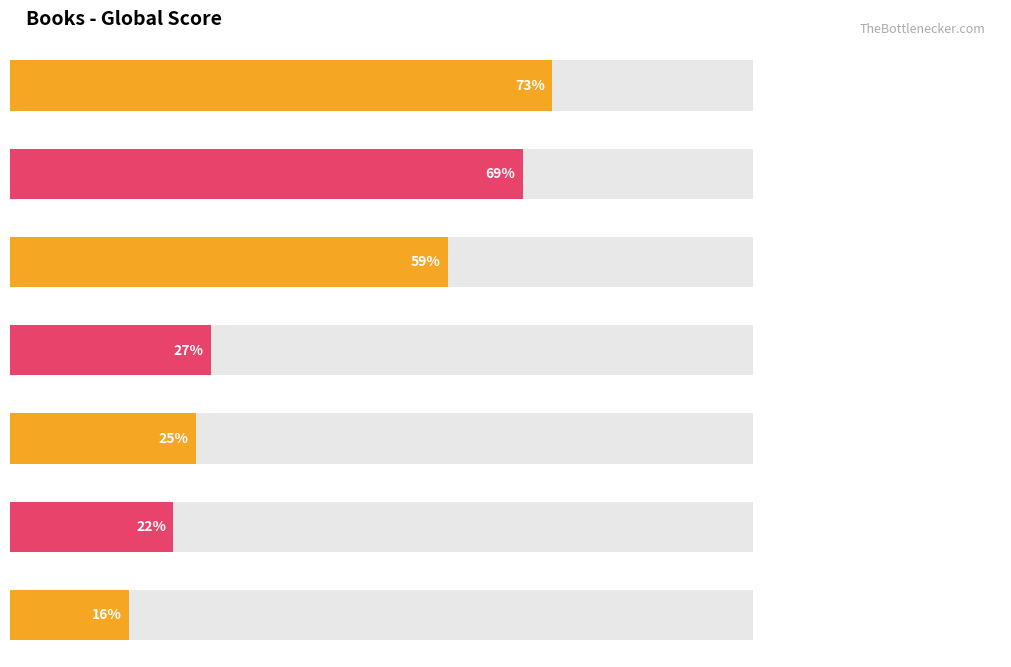

What is the change in value from Interventions to The Power To Compete?

-2